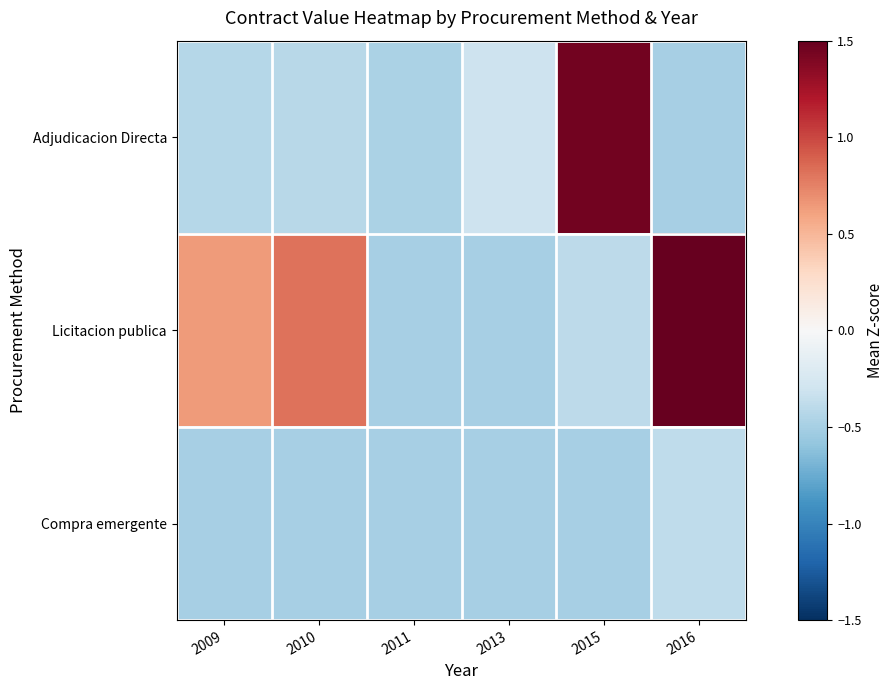

What is the minimum value shown in the chart?

-0.5